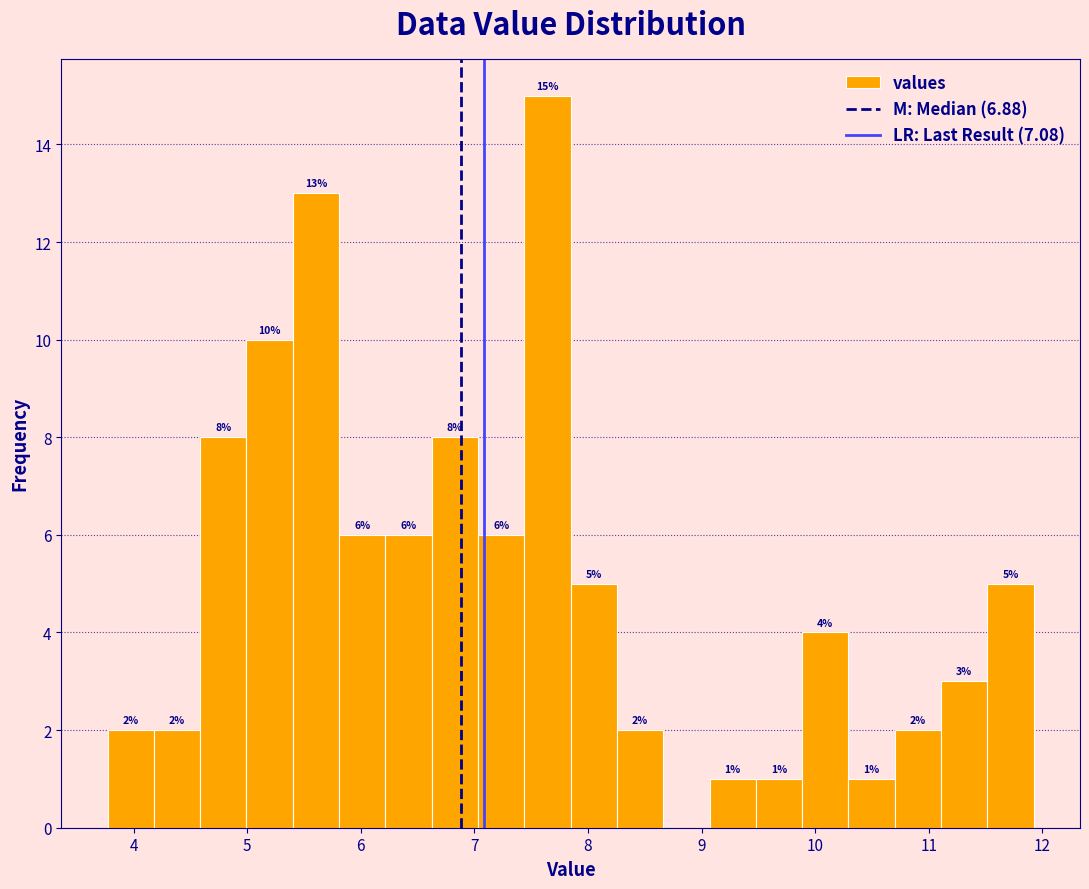

Over which range of the x-axis is the bar tallest?

7.4 to 7.8